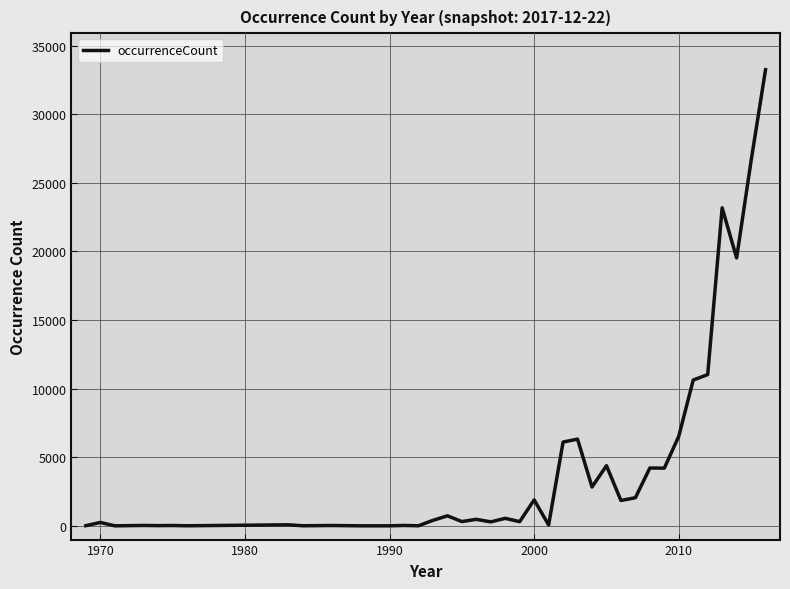

What is the difference between the maximum and minimum values?

33244